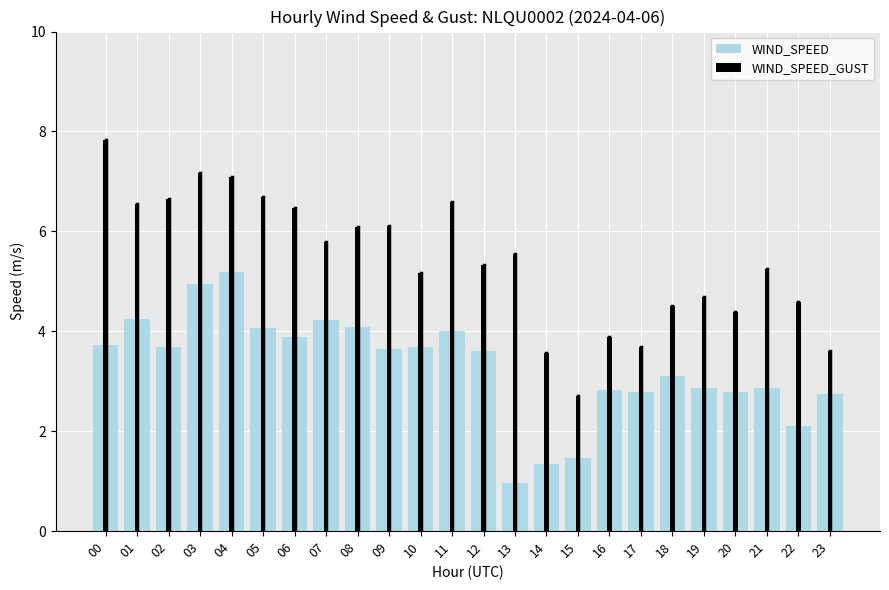

What is the difference between the maximum and minimum values in the WIND_SPEED_GUST series?

5.1